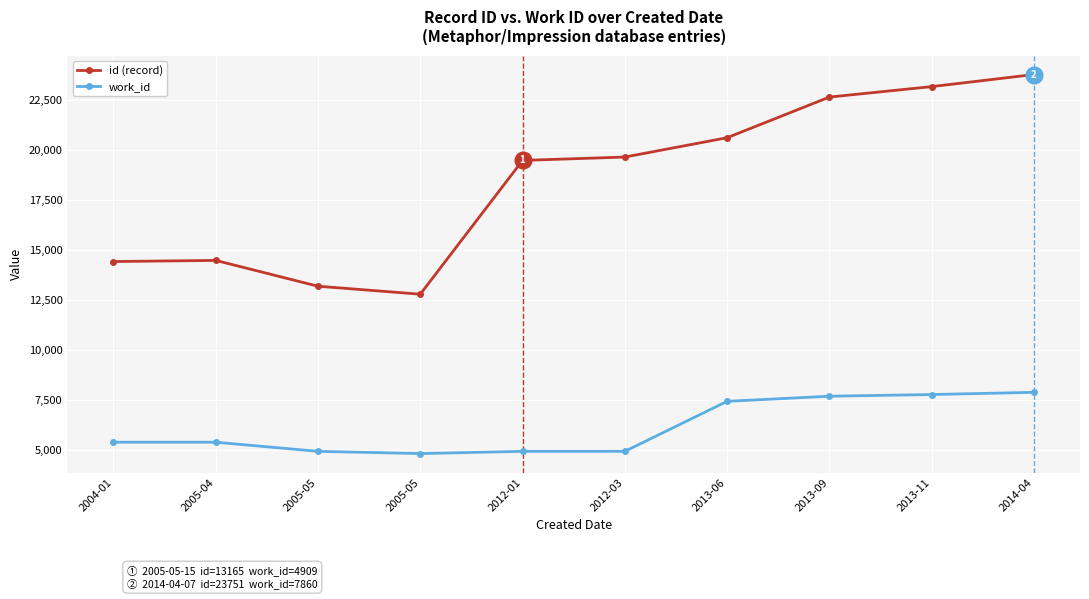

What are all the series names shown in the legend?

id (record), work_id